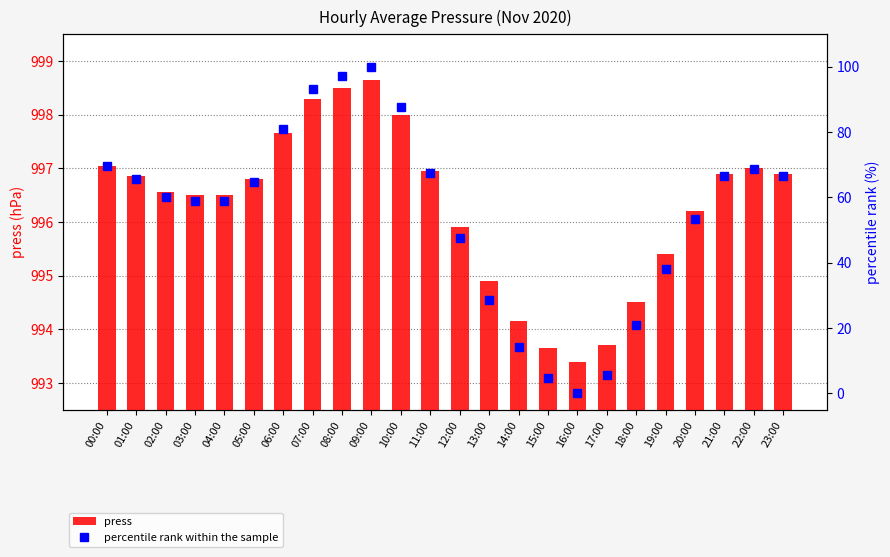

What is the total value across all series at 17:00?

999.4